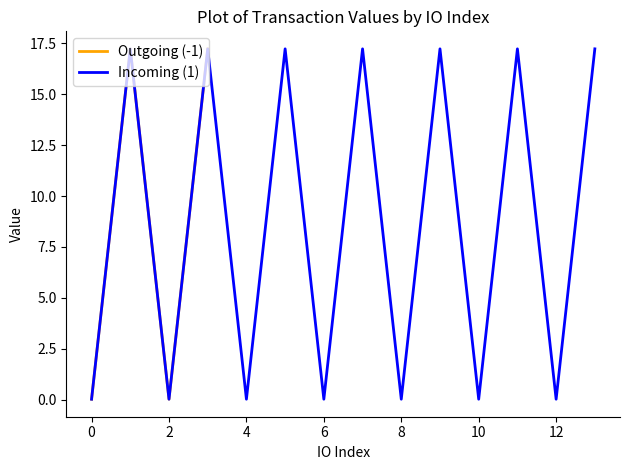

What is the greatest value displayed?

17.2